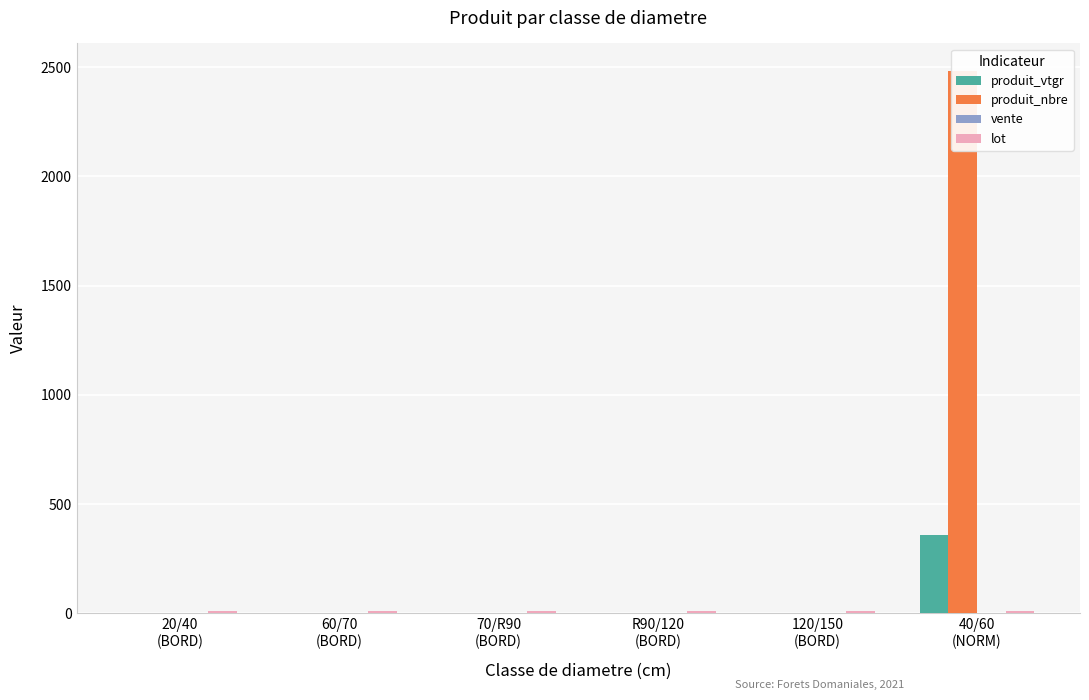

At which label does lot reach its minimum?

20/40
(BORD)